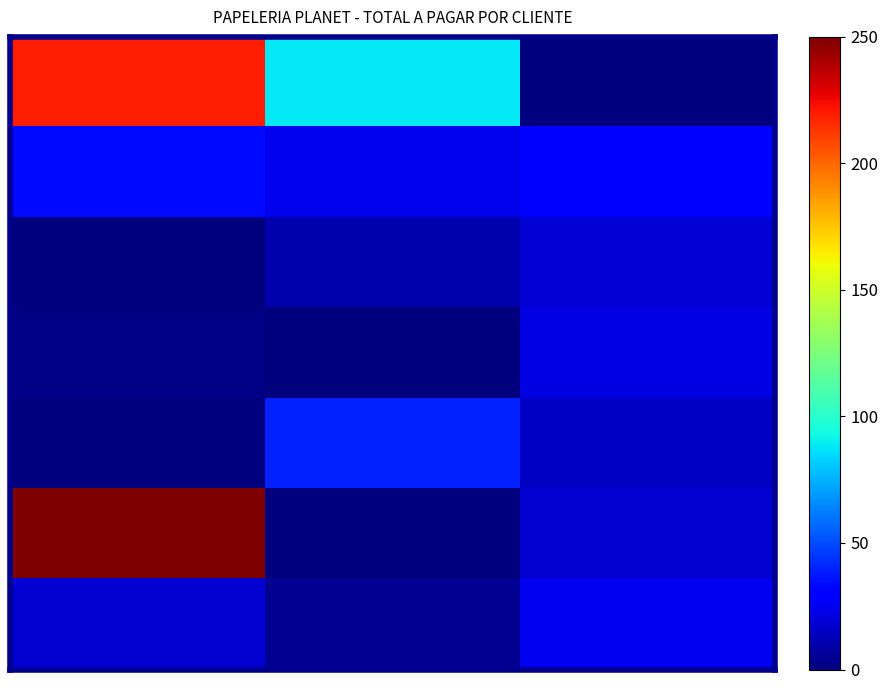

How many data points does each series have?

3